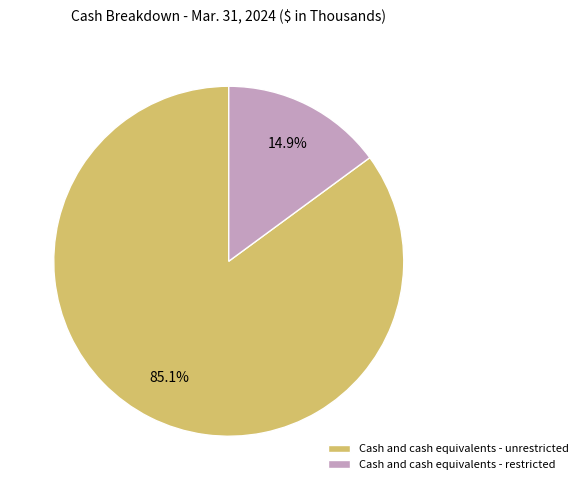

What percentage is the Cash and cash equivalents - restricted slice, to the nearest percent?

15%